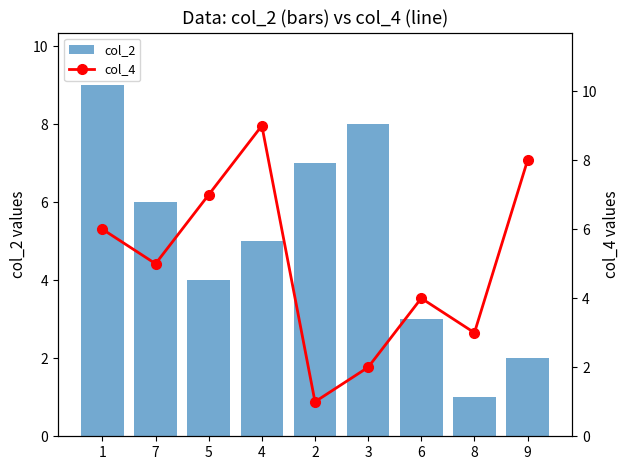

What is the difference between the highest and lowest values at 5?

3